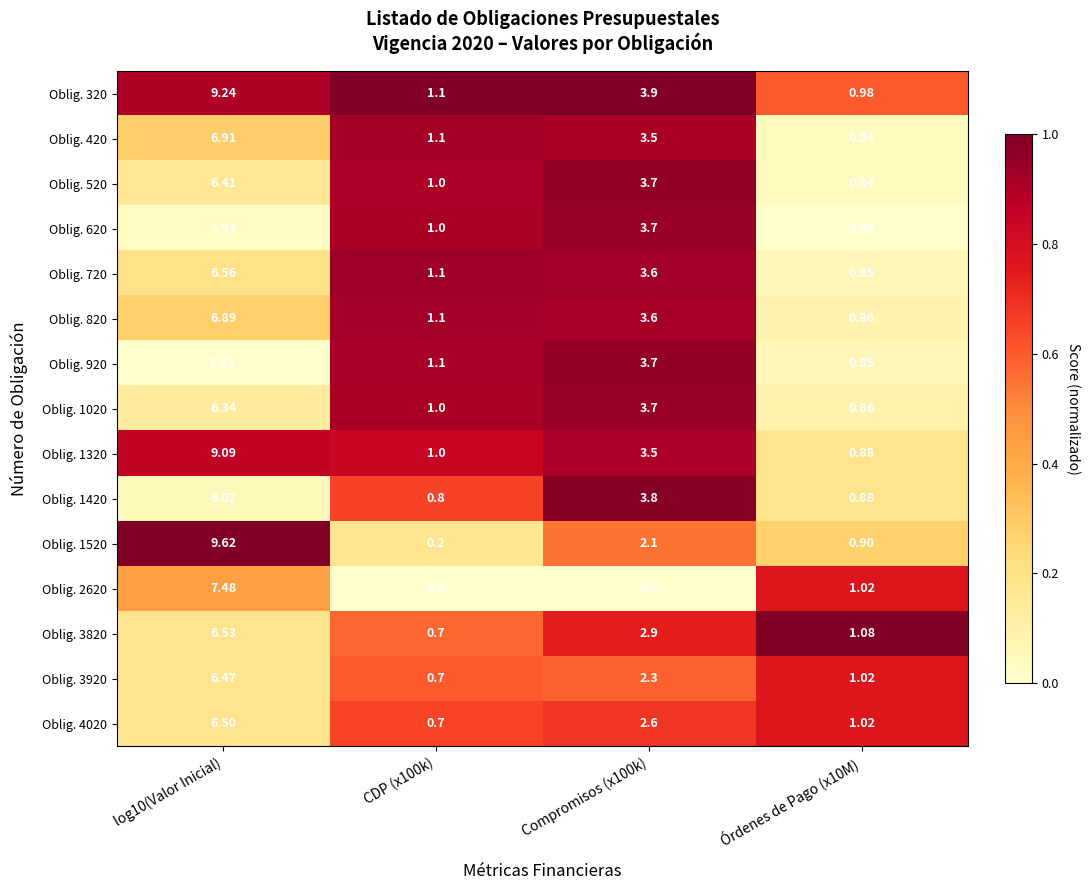

How many categories are shown in the chart?

4